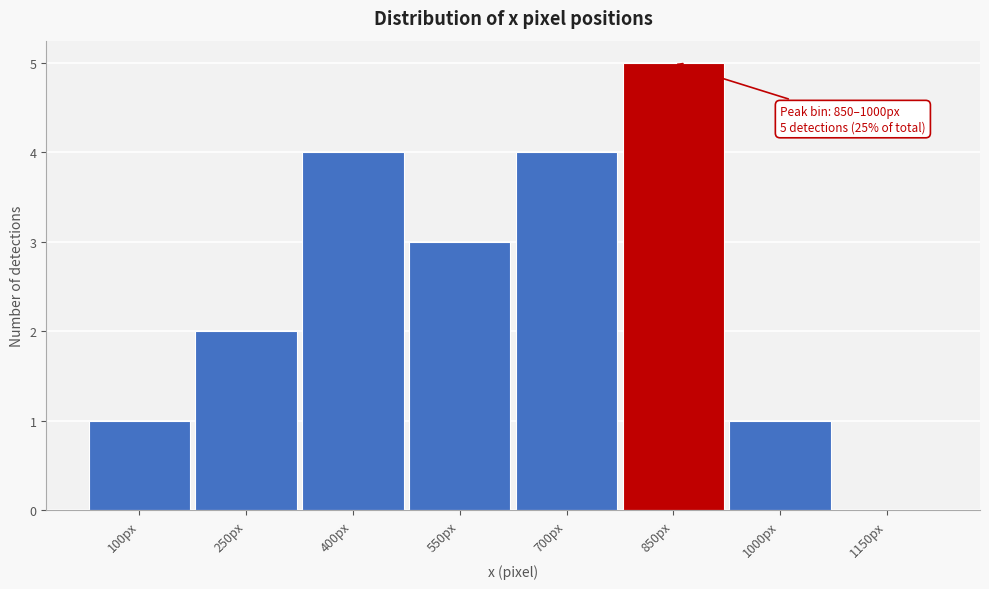

Reading right to left, what are all the values shown in this chart?

1150px=0	1000px=1	850px=5	700px=4	550px=3	400px=4	250px=2	100px=1